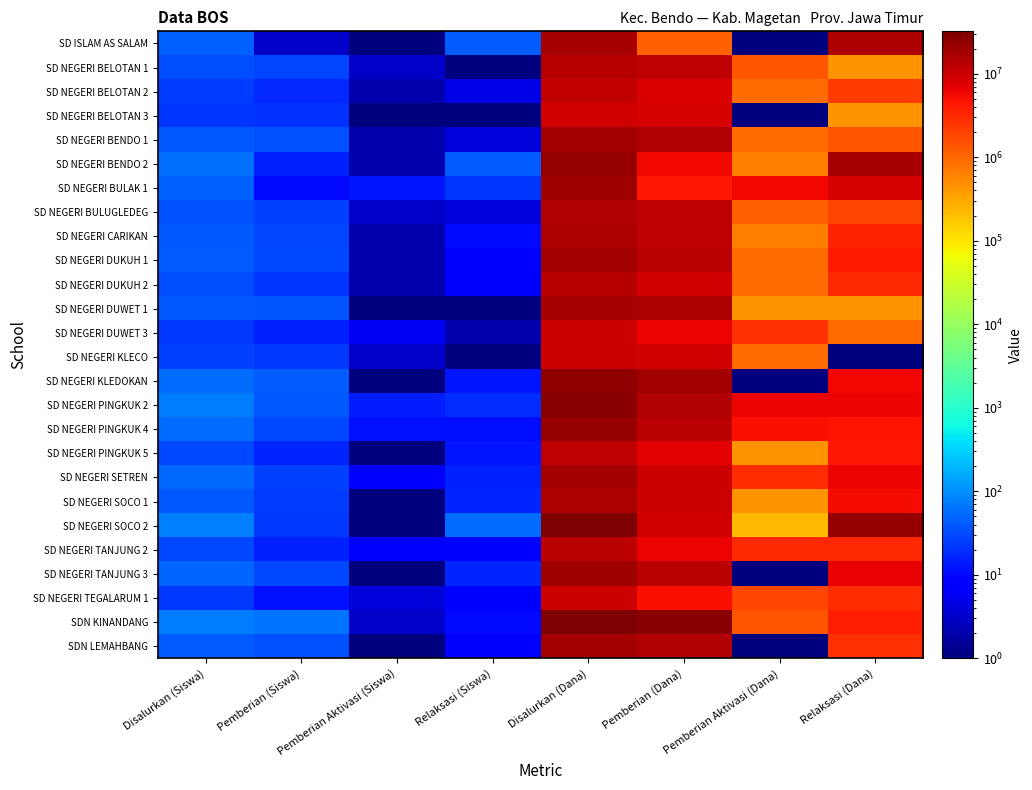

Which label corresponds to the smallest value in the chart?

Pemberian Aktivasi (Siswa)